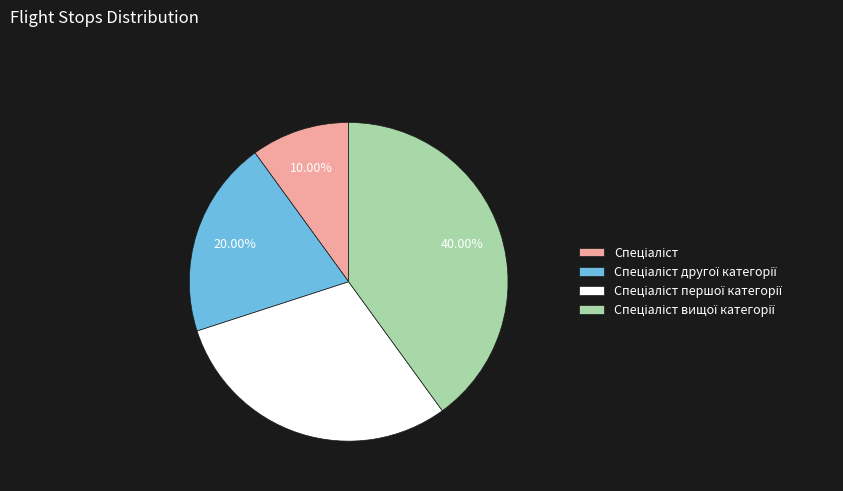

Is there any slice that represents more than half of the pie?

No